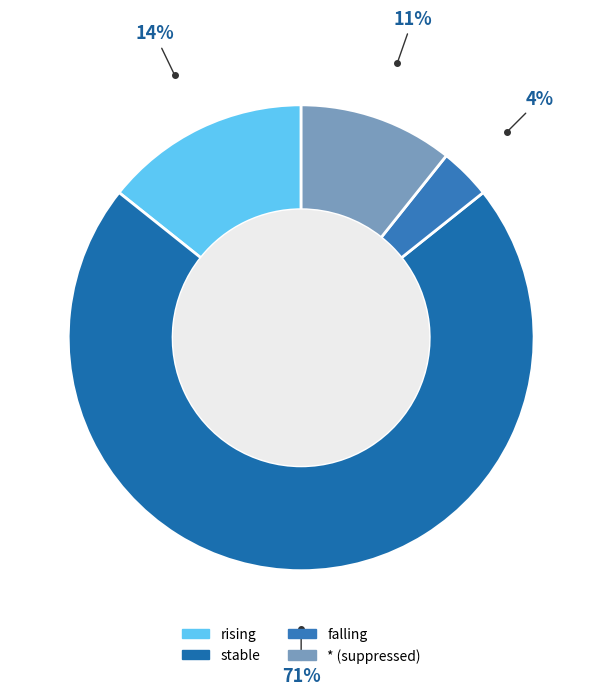

To the nearest percent, what portion does * (suppressed) represent?

11%